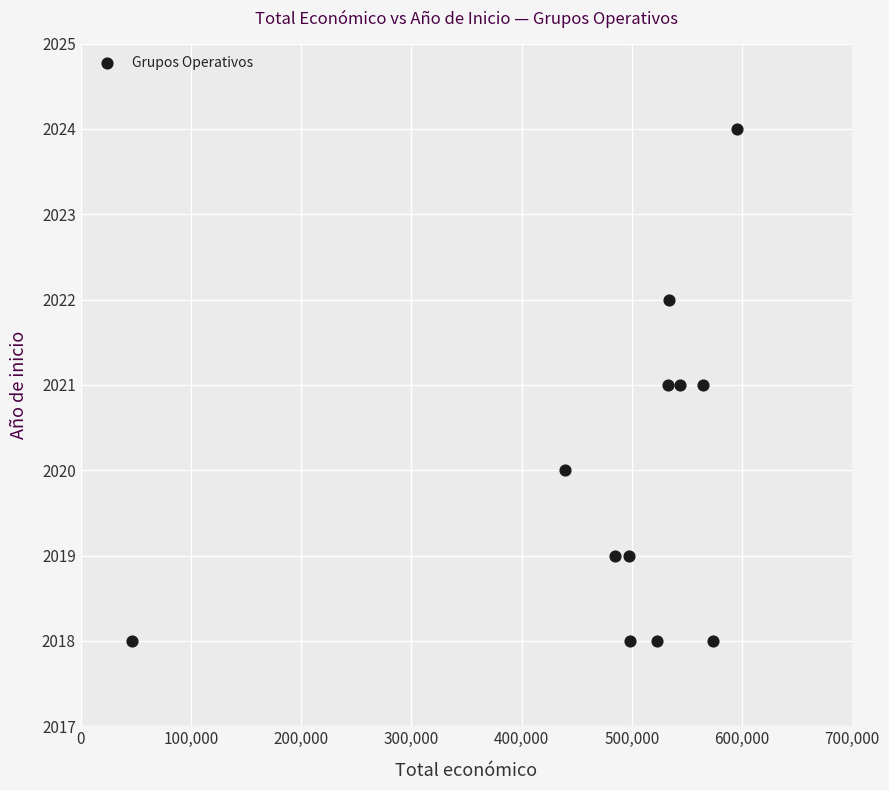

What is the range of Y values (max minus min)?

6